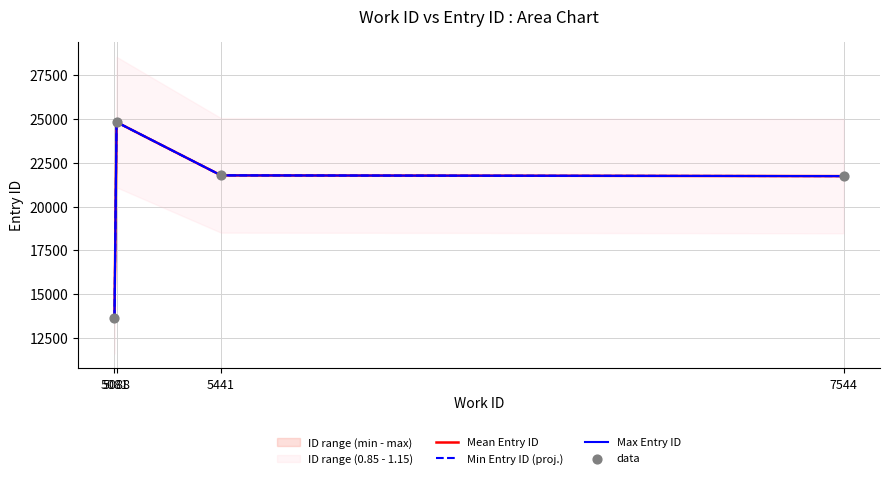

At how many categories does at least one series exceed 17976?

3